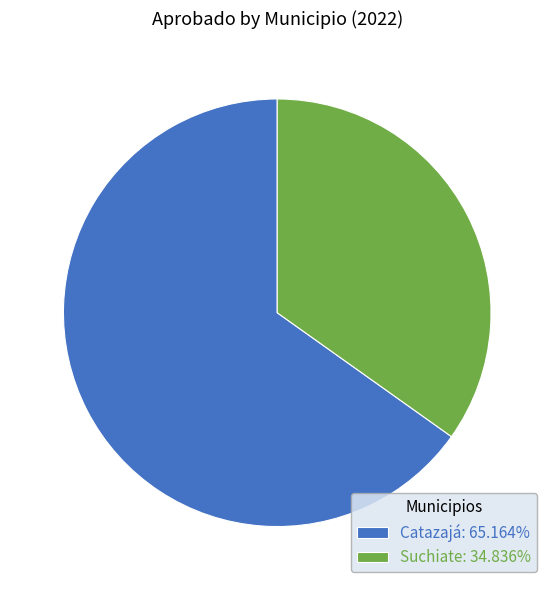

Approximately how many times larger is the value at Suchiate: 34.836% compared to Catazajá: 65.164%?

0.5